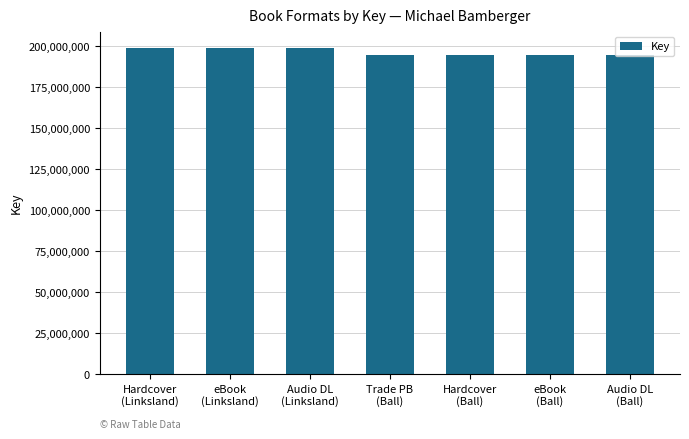

What is the difference between the values at eBook
(Ball) and Hardcover
(Linksland)?

4155920